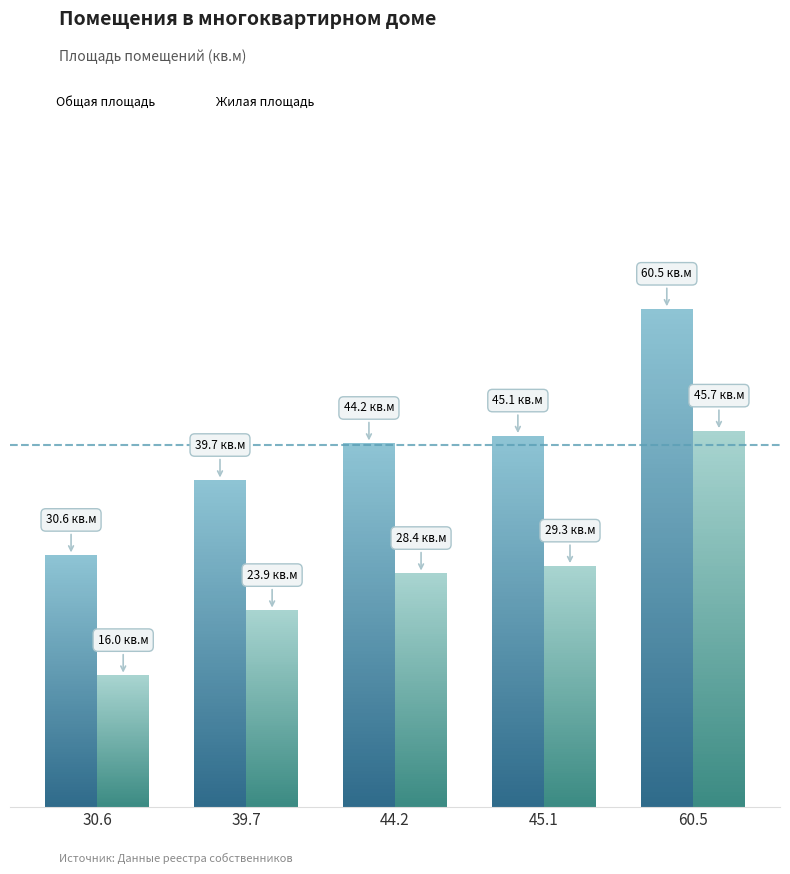

What is the highest value of the Жилая площадь series?

45.7